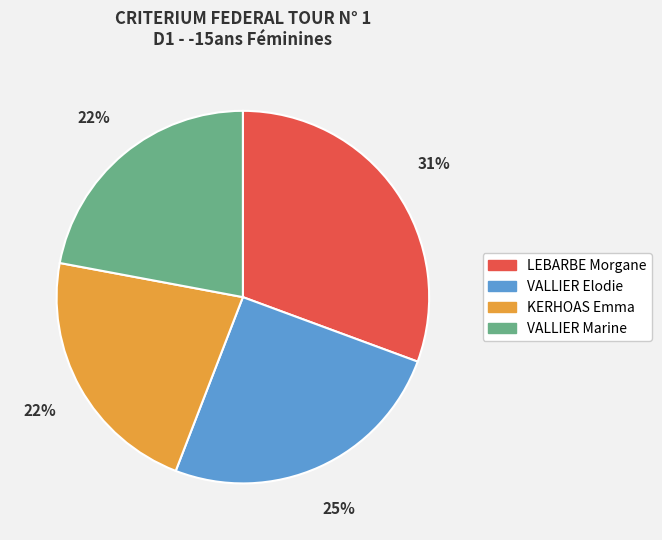

What is the ratio of the value at VALLIER Marine to the value at LEBARBE Morgane?

0.7